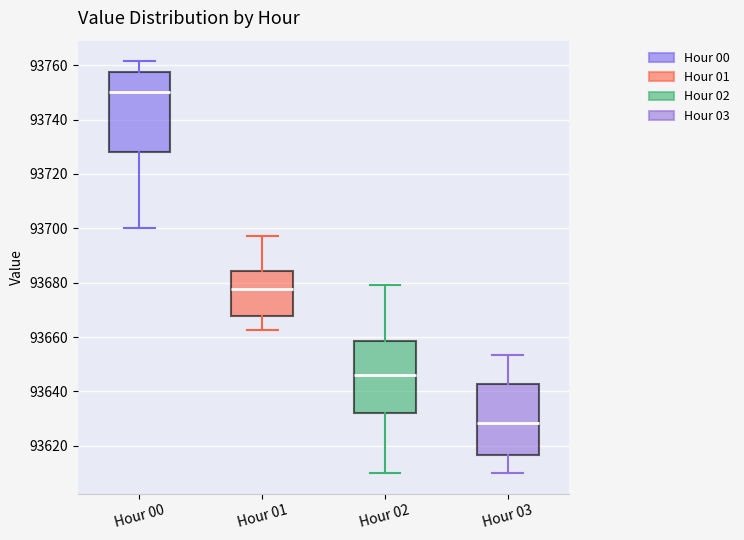

Where does the upper whisker of the box for Hour 02 end on the y-axis? The values are not printed on the chart, so give them approximately, as read against the axis.

93680